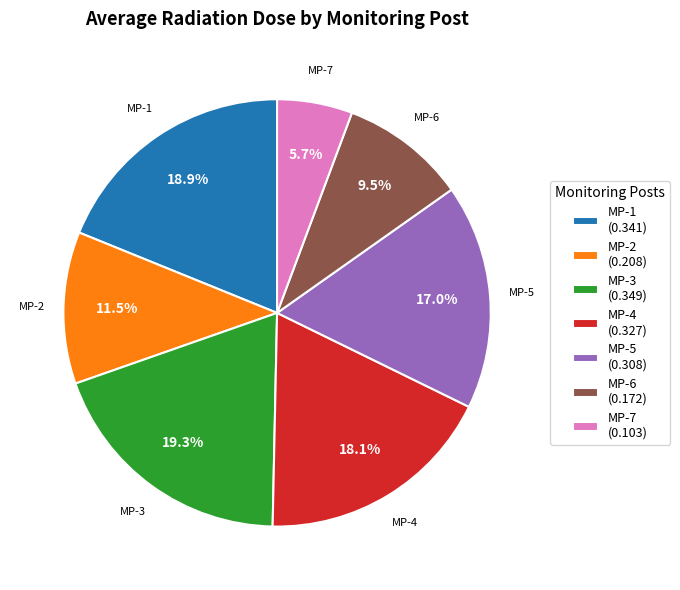

Does any single category account for the majority?

No